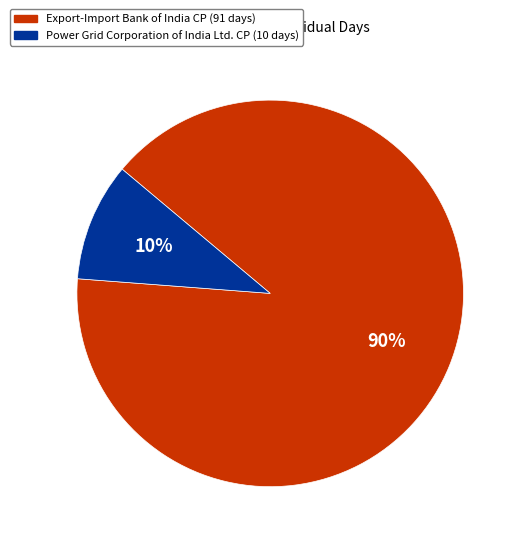

Is there a majority slice in this chart?

Yes